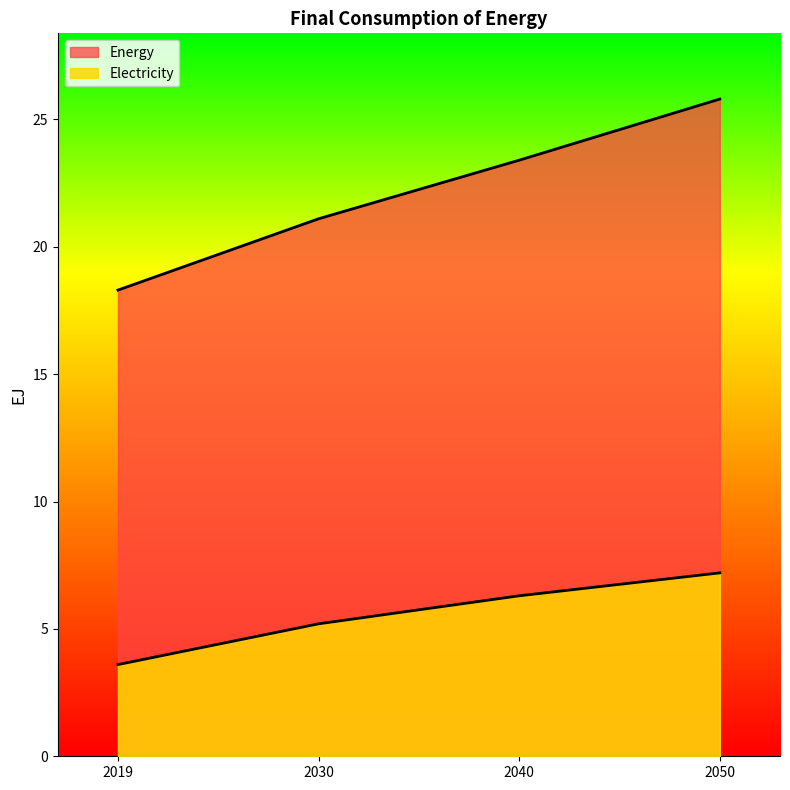

At how many categories does at least one series exceed 14?

4